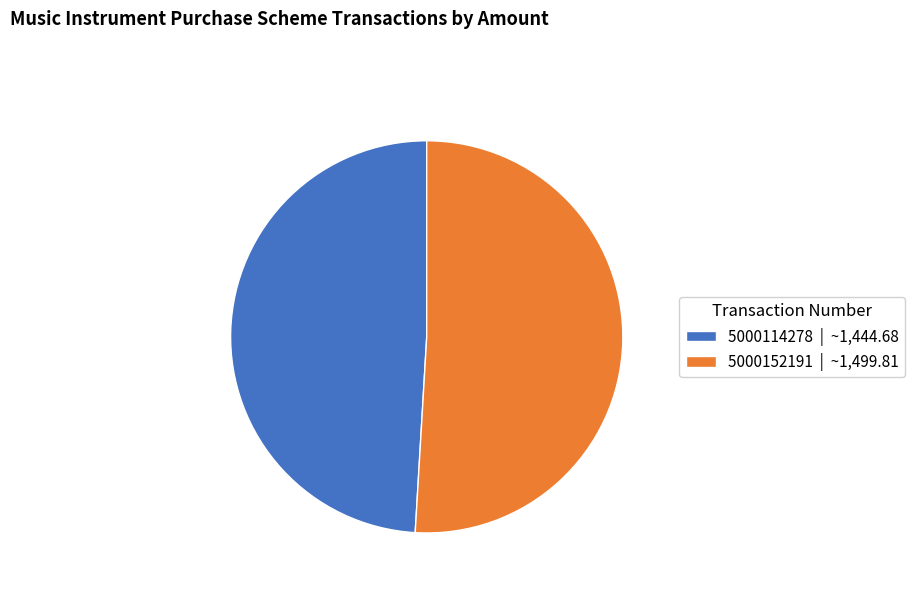

Which slice is the smallest?

5000114278